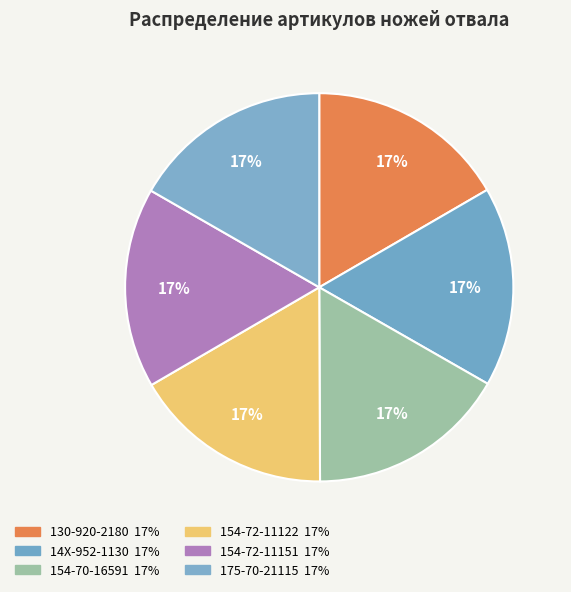

To the nearest percent, what is the average slice percentage?

17%